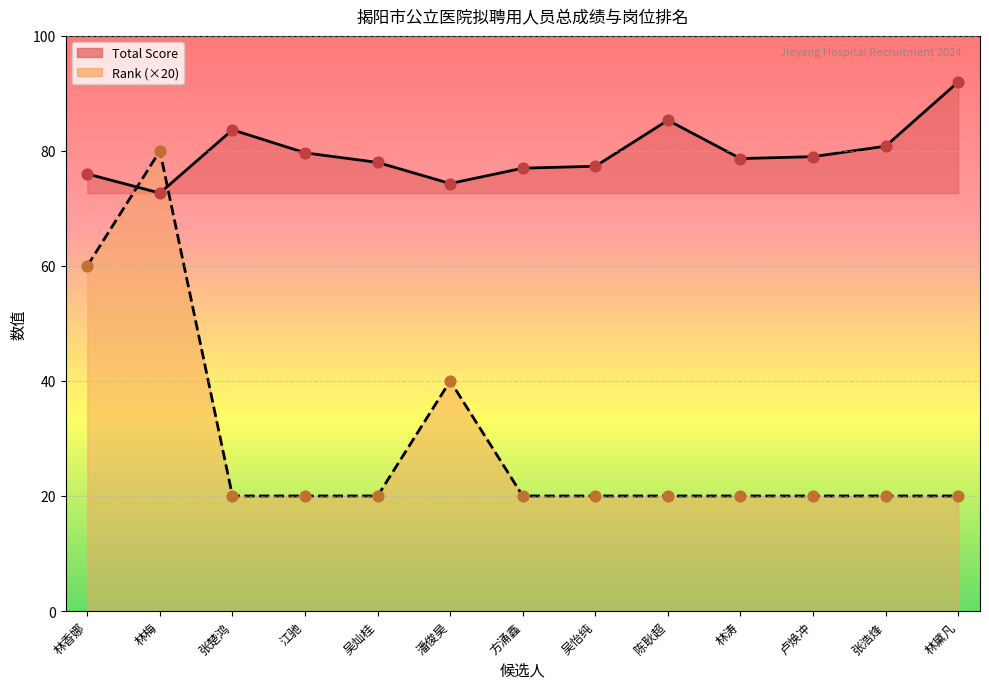

At which category is the sum across all series the highest?

林梅